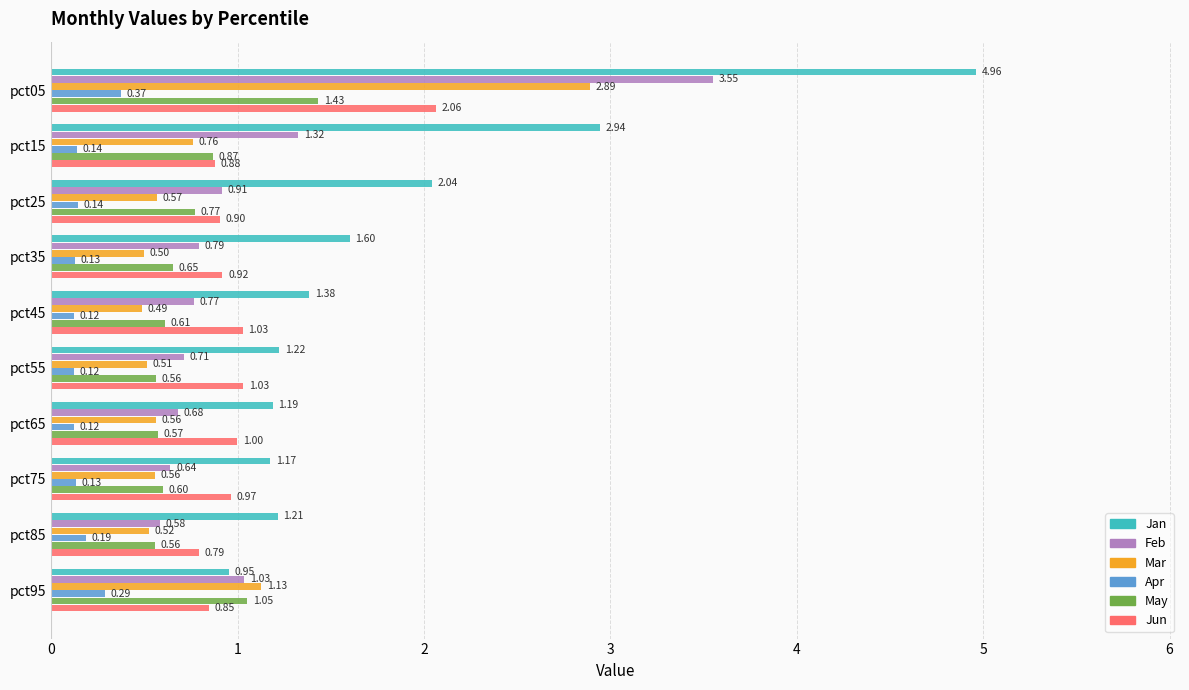

Rank the series by their maximum value, from lowest to highest.

Apr, May, Jun, Mar, Feb, Jan